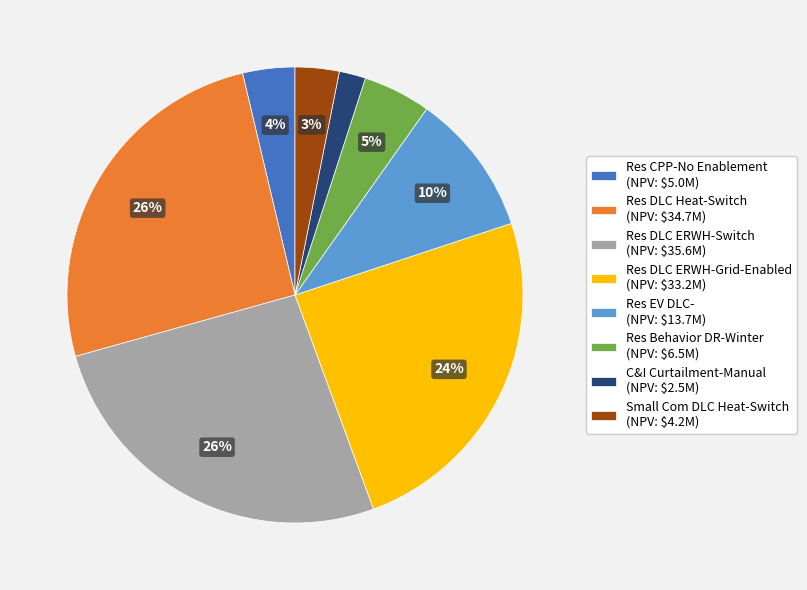

Is the sum of Res DLC ERWH-Switch and Res EV DLC- greater than half?

No